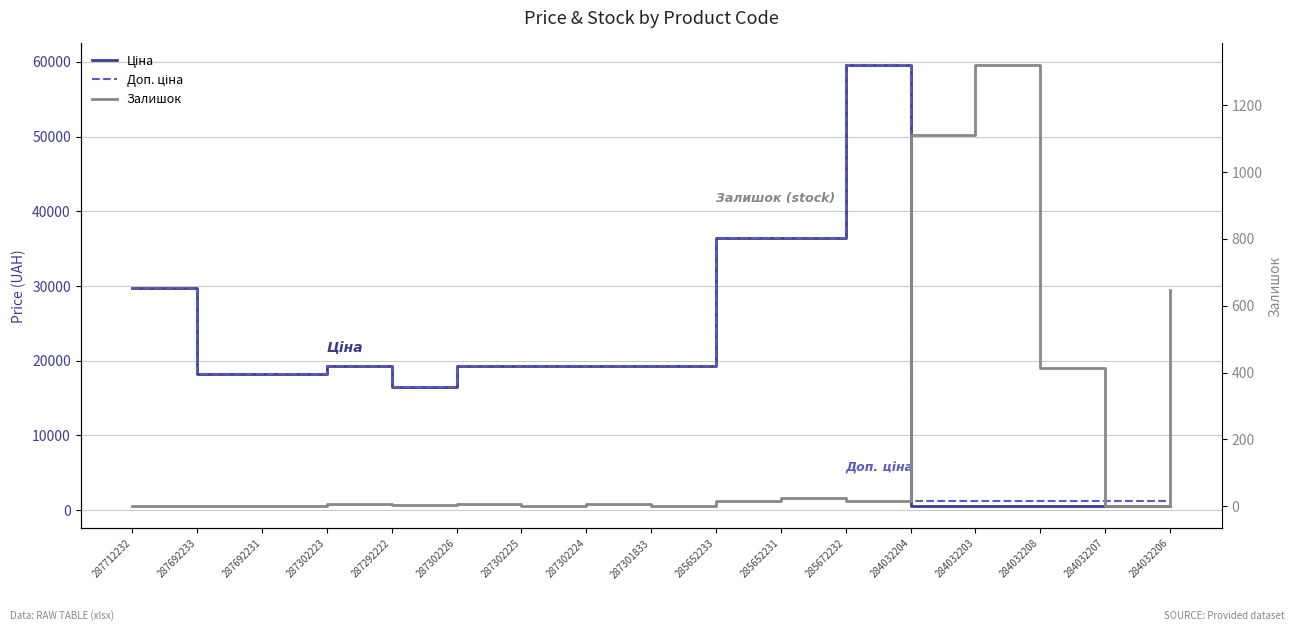

List the series in order of their peak value, highest first.

Ціна, Доп. ціна, Залишок